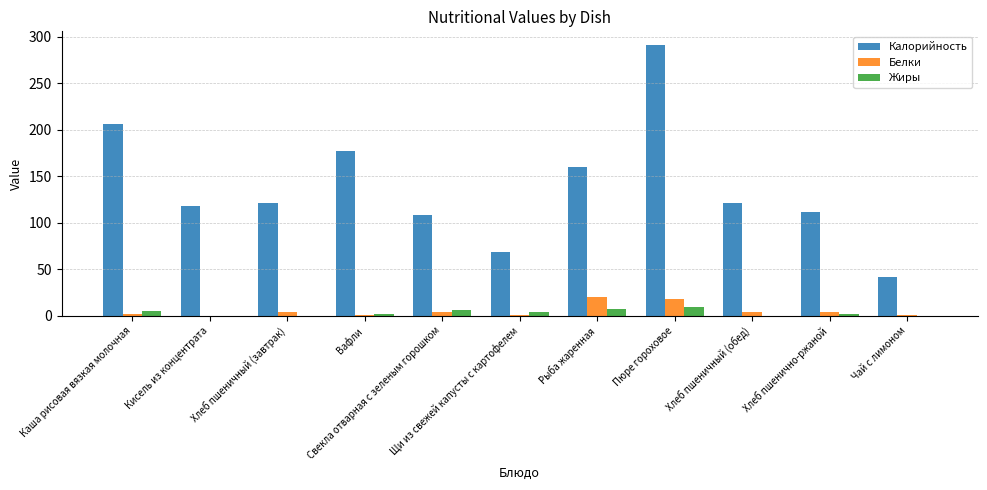

Which series has the widest spread of values?

Калорийность